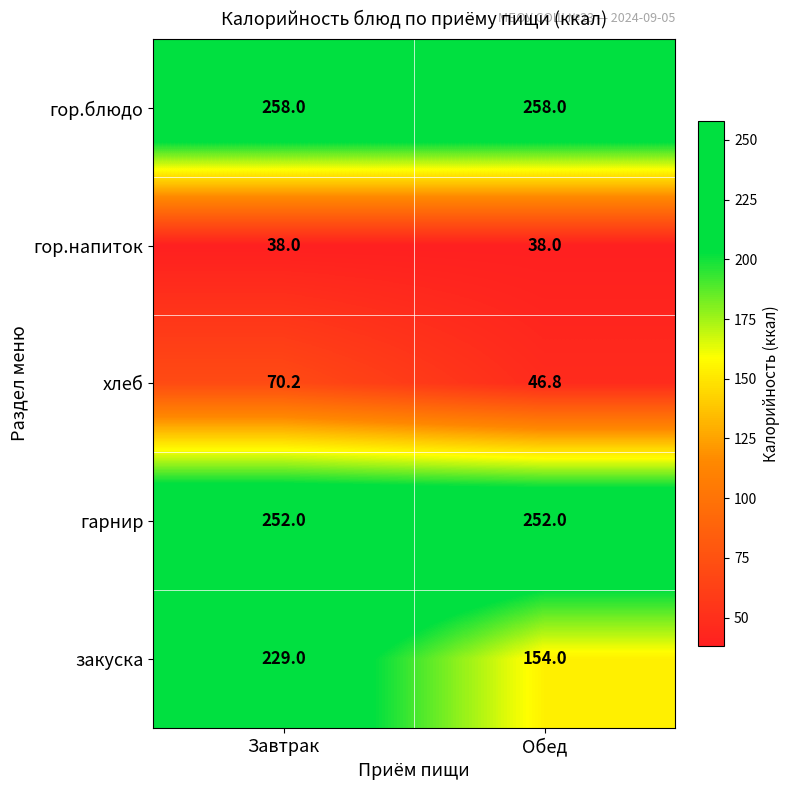

The гарнир series shows 252.0 at Завтрак. True or false?

True